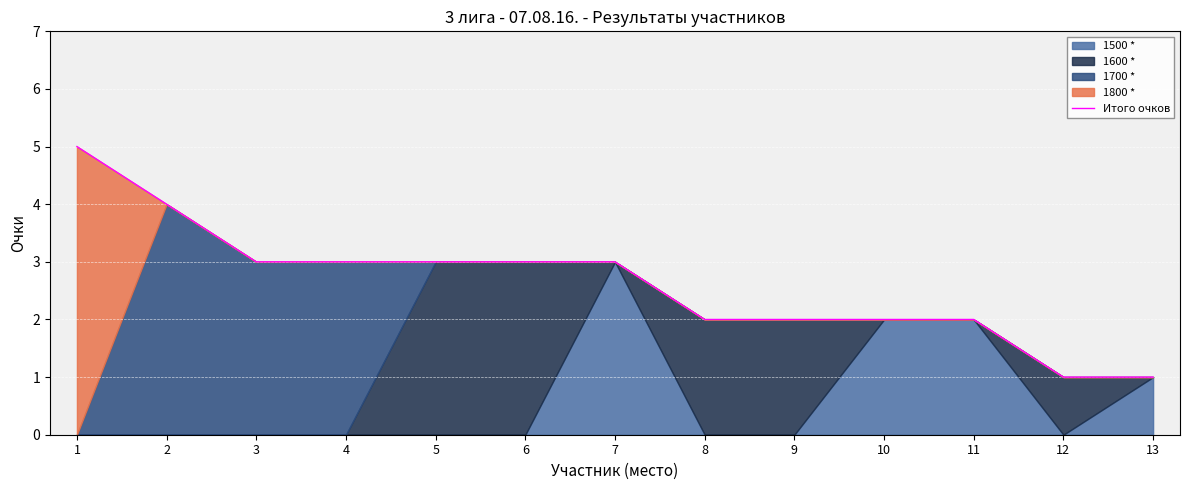

How many values are between 2 and 3?

9